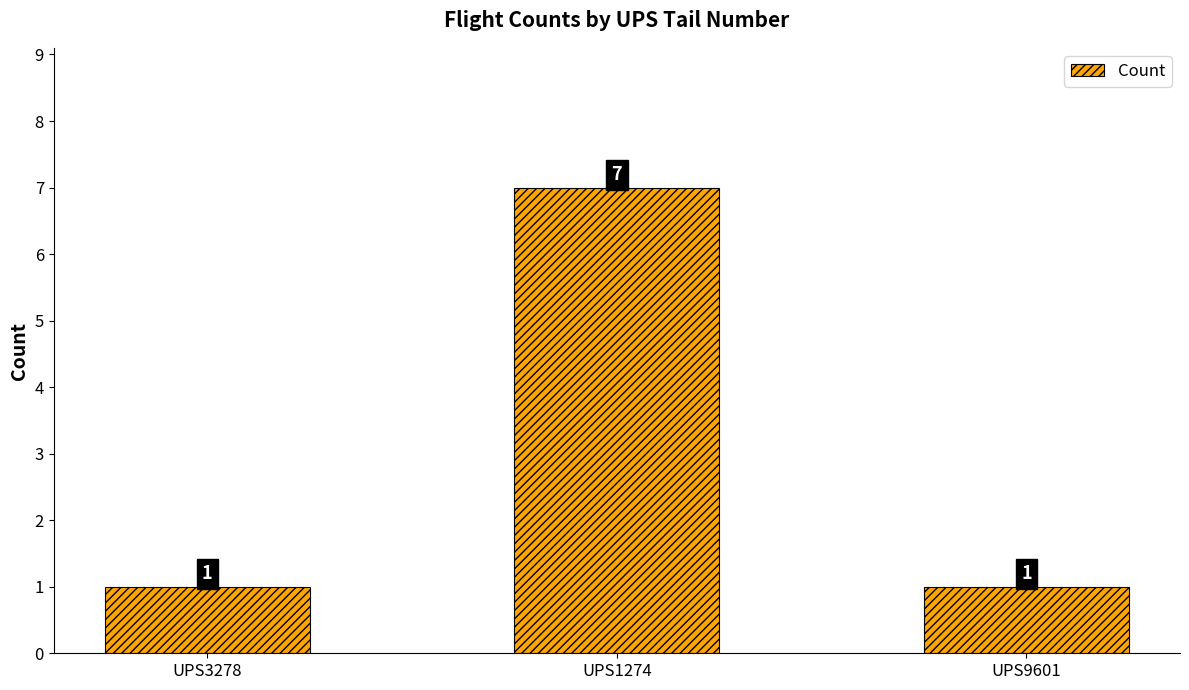

At which category does the chart reach its peak across all series?

UPS1274